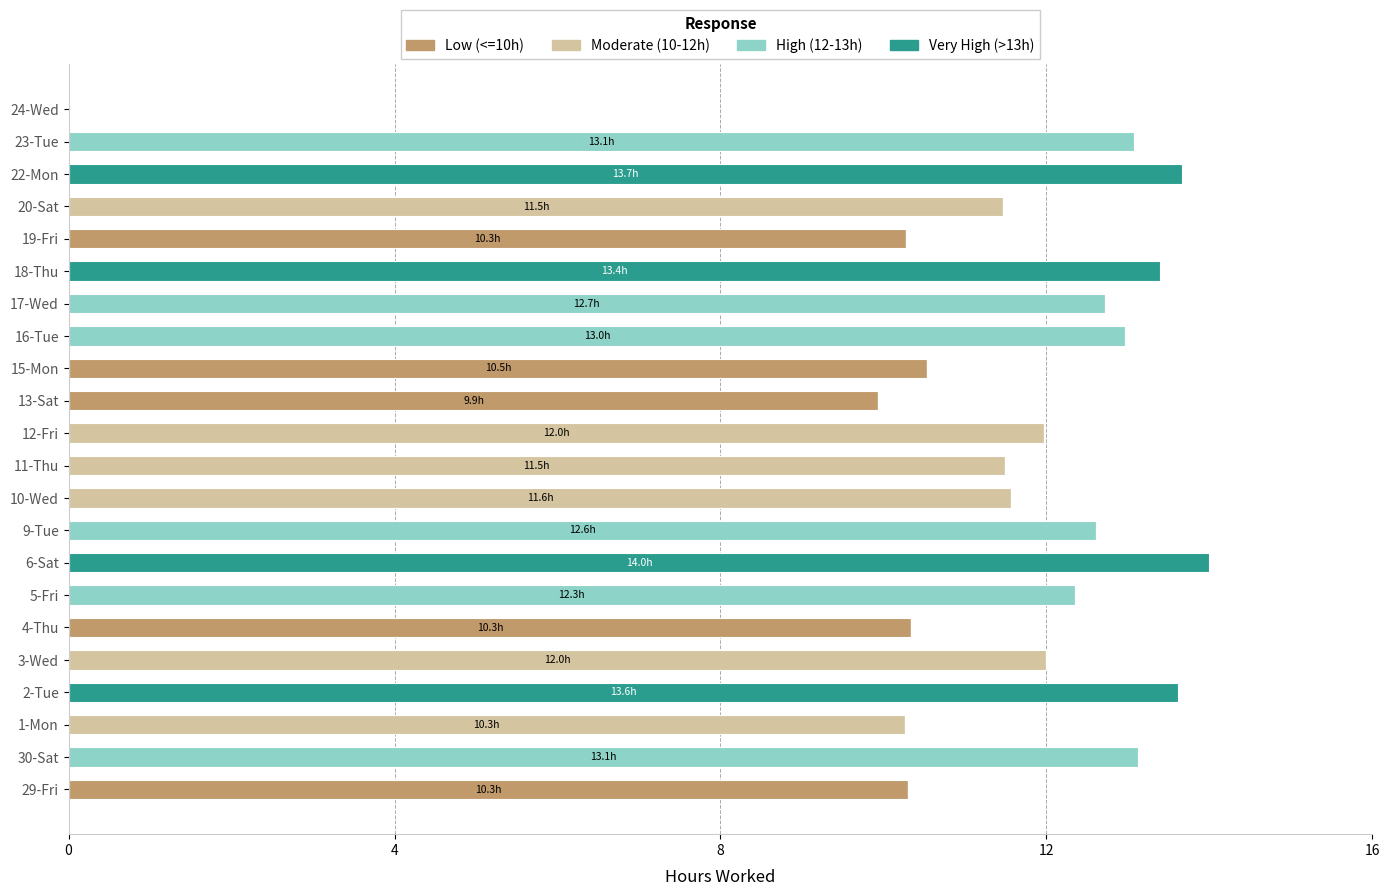

What are all the series names shown in the legend?

Low (<=10h), Moderate (10-12h), High (12-13h), Very High (>13h)